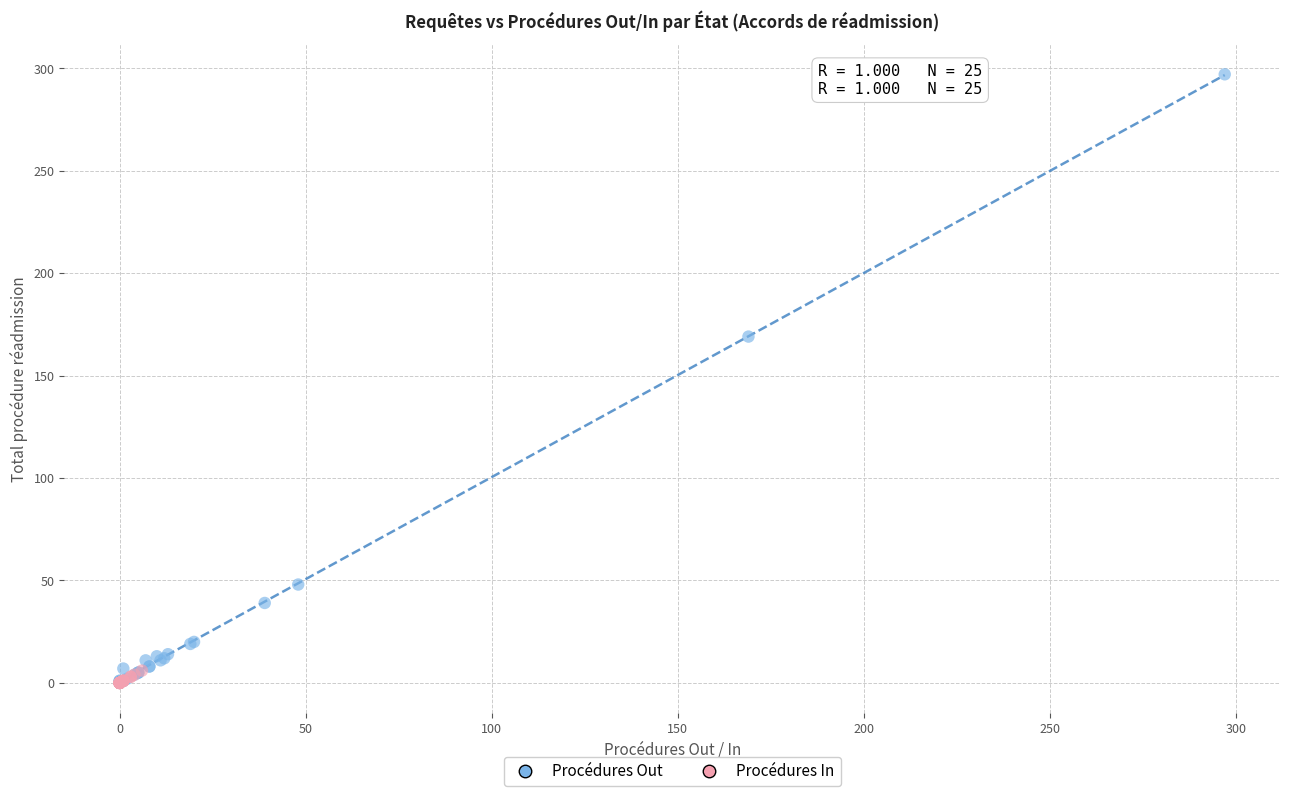

Which series has the widest spread of Y values?

Procédures Out